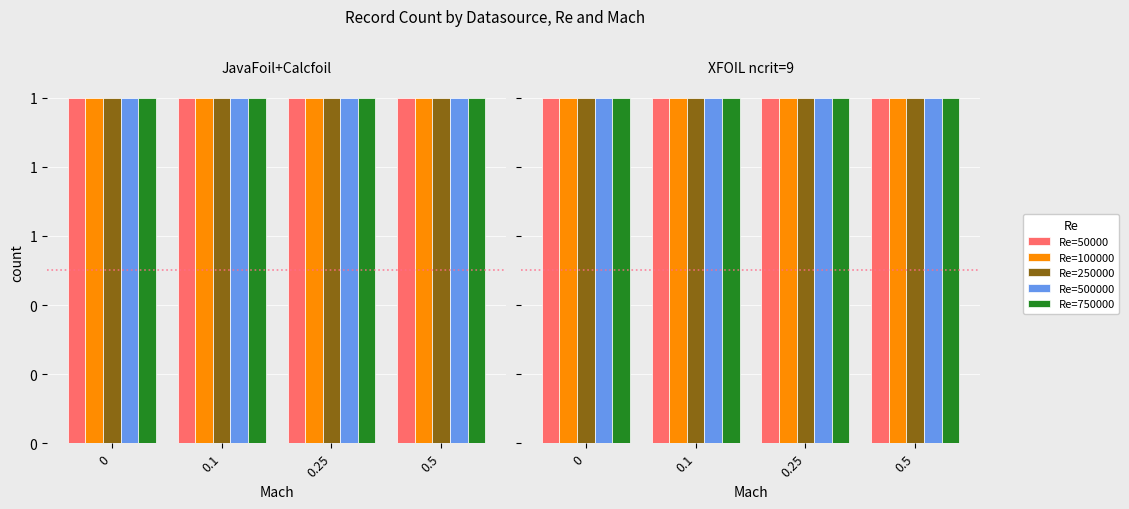

What is the label of the 2nd bar from the left?

0.1